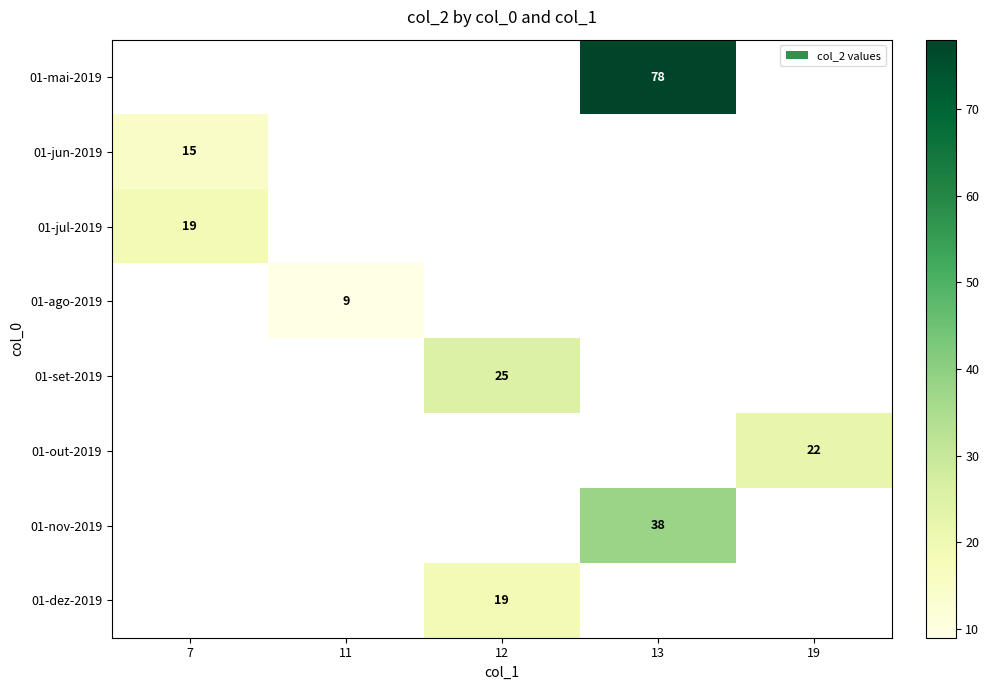

What is the smallest value displayed?

9.0